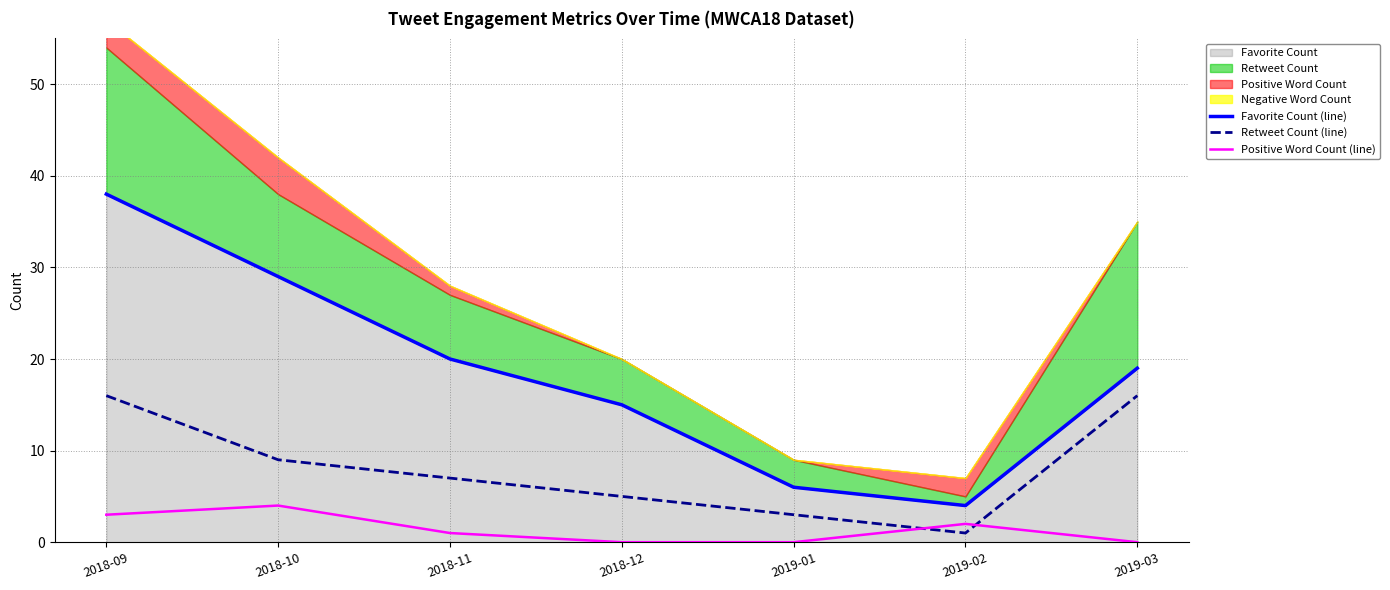

Is it true that Positive Word Count (line) equals 2 at 2019-02?

True